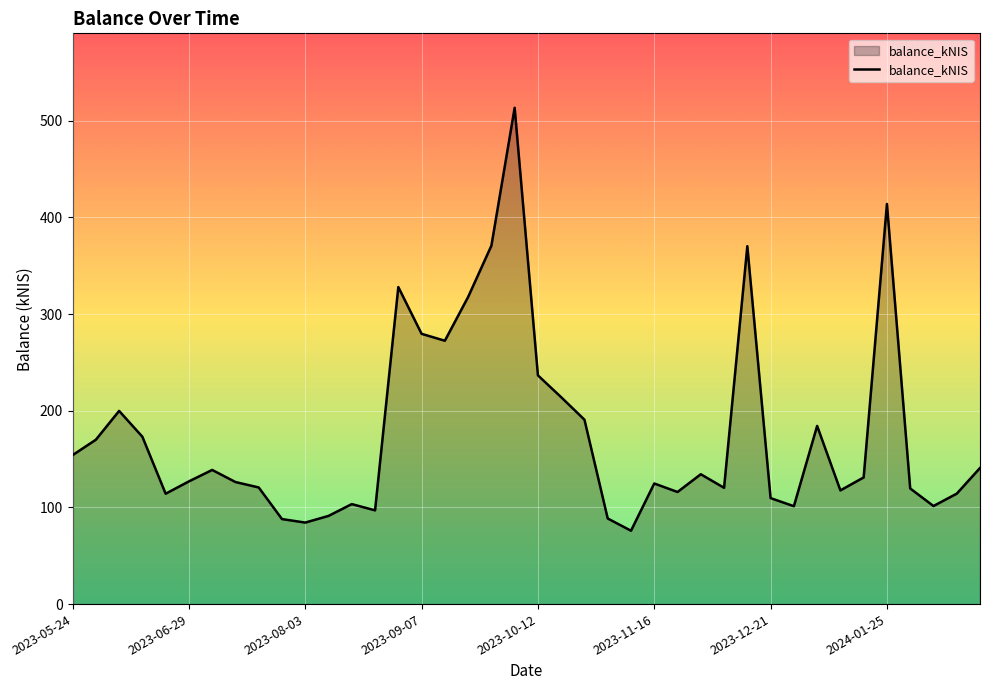

What is the average value?

176.8